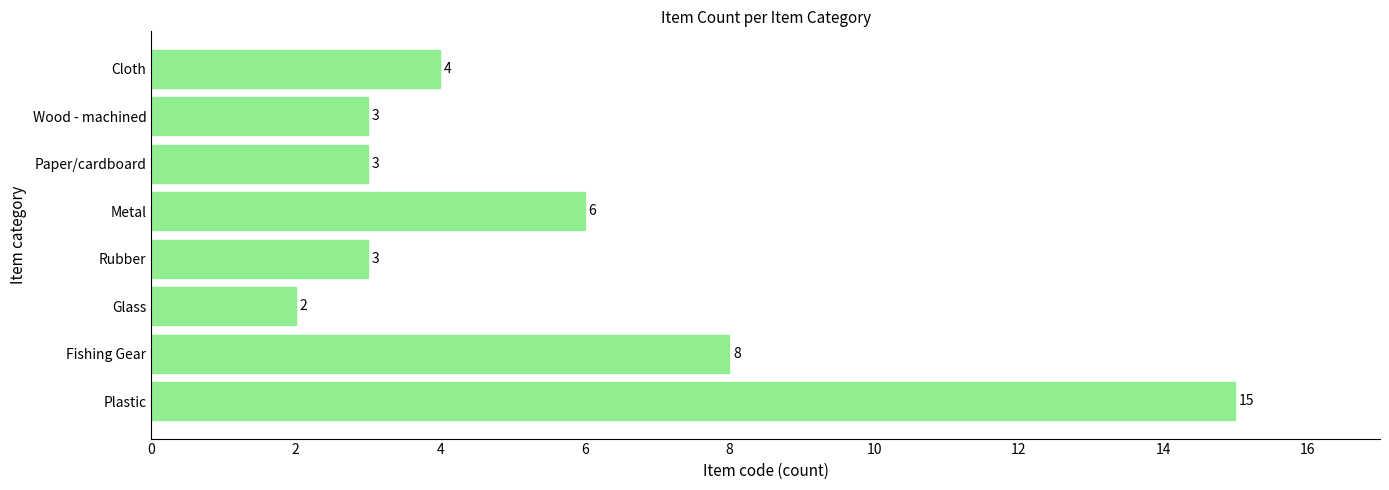

The value at Metal is 3. True or false?

False